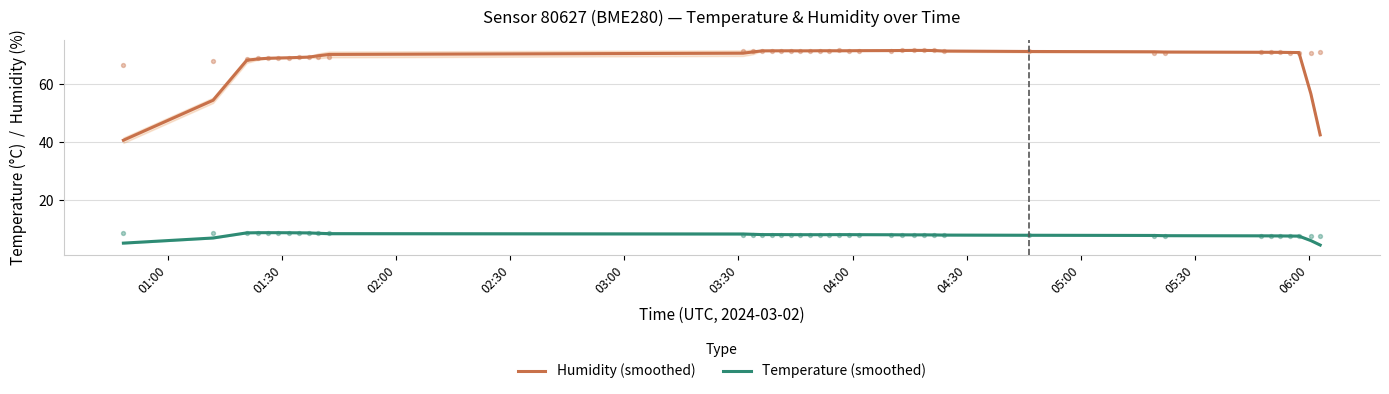

What is the highest value of the Humidity (smoothed) series?

71.6